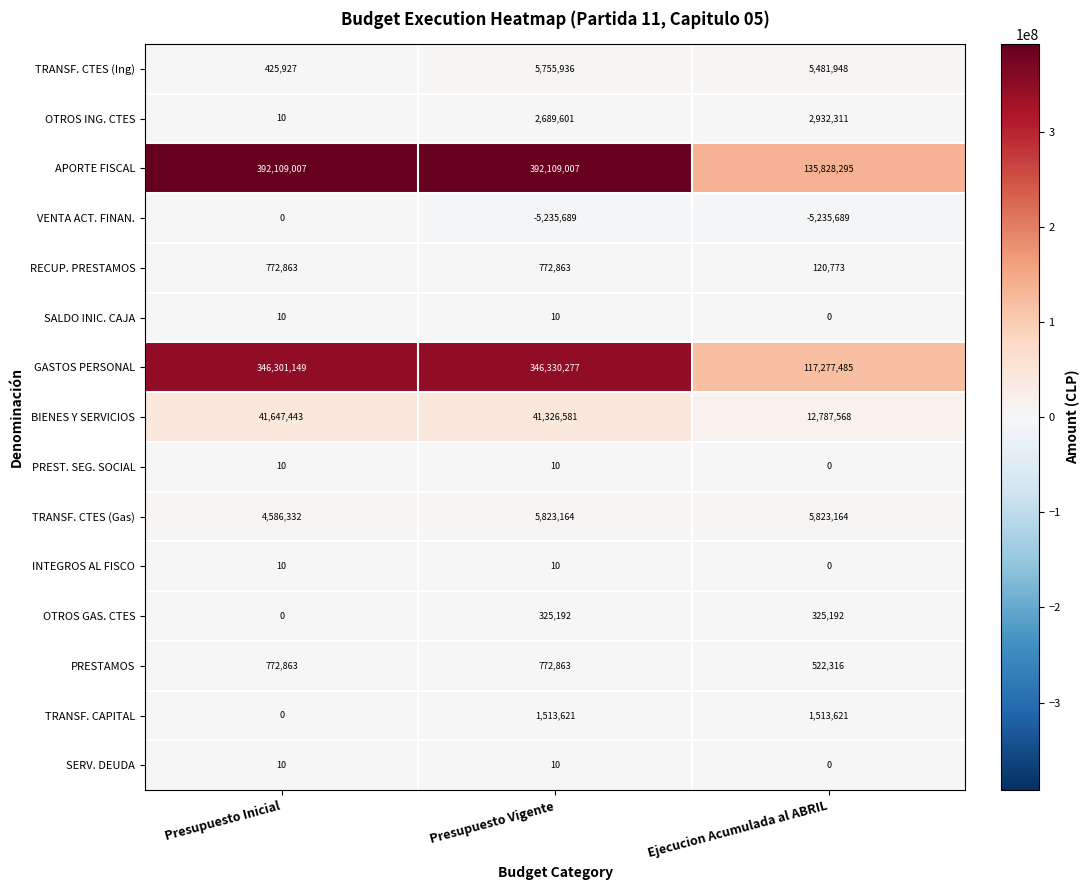

Which series has the widest spread of values?

APORTE FISCAL